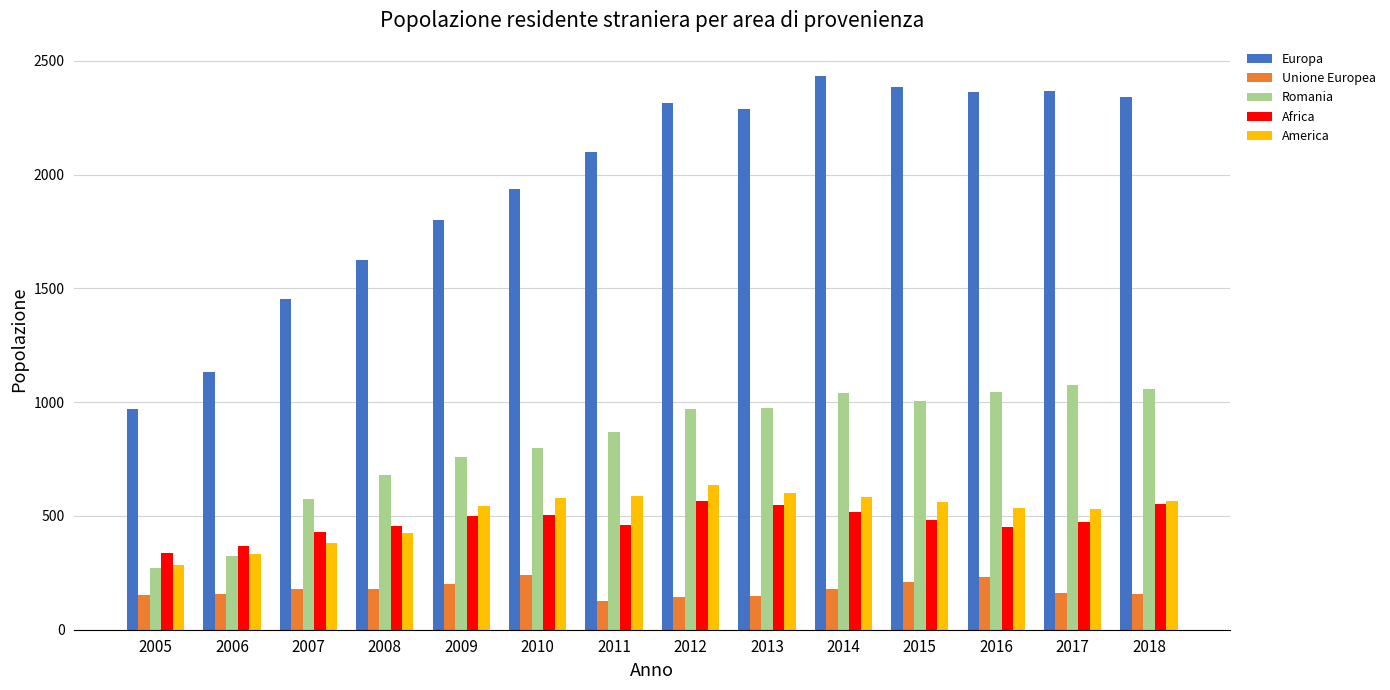

Which series has the widest spread of values?

Europa